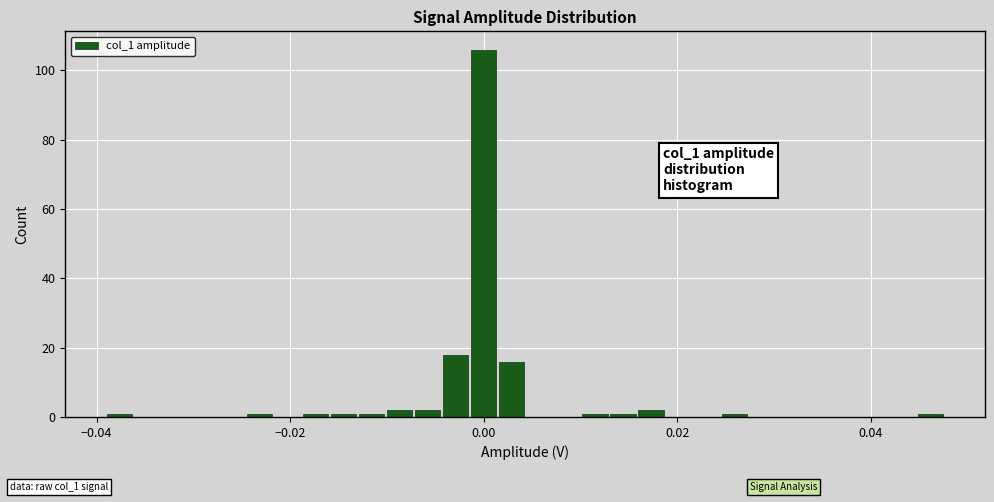

Read against the x-axis, roughly where is the centre of the tallest bar?

0.000